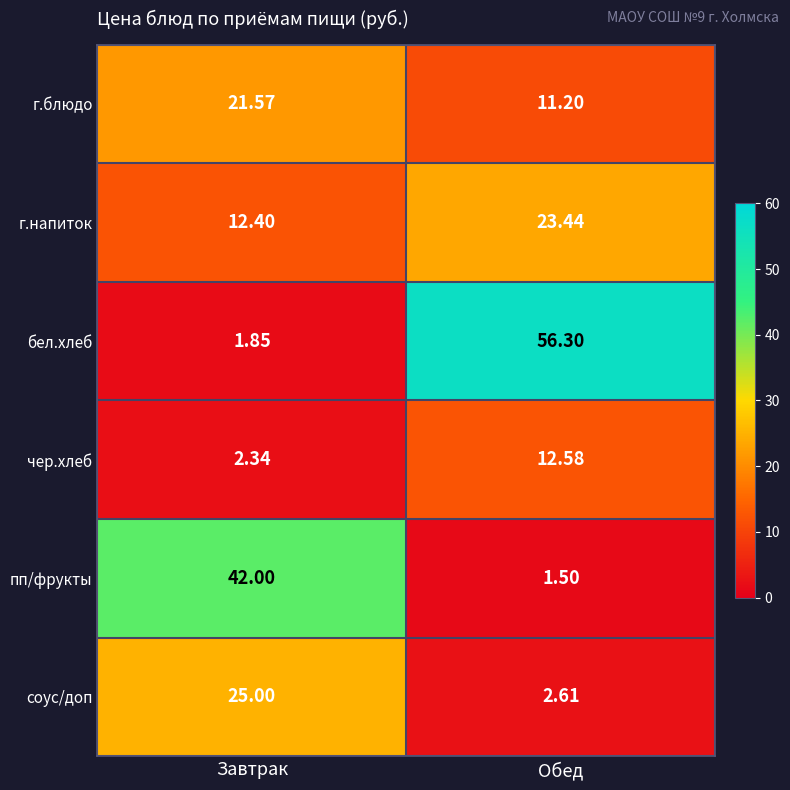

Which category has the lowest value across all series?

Обед